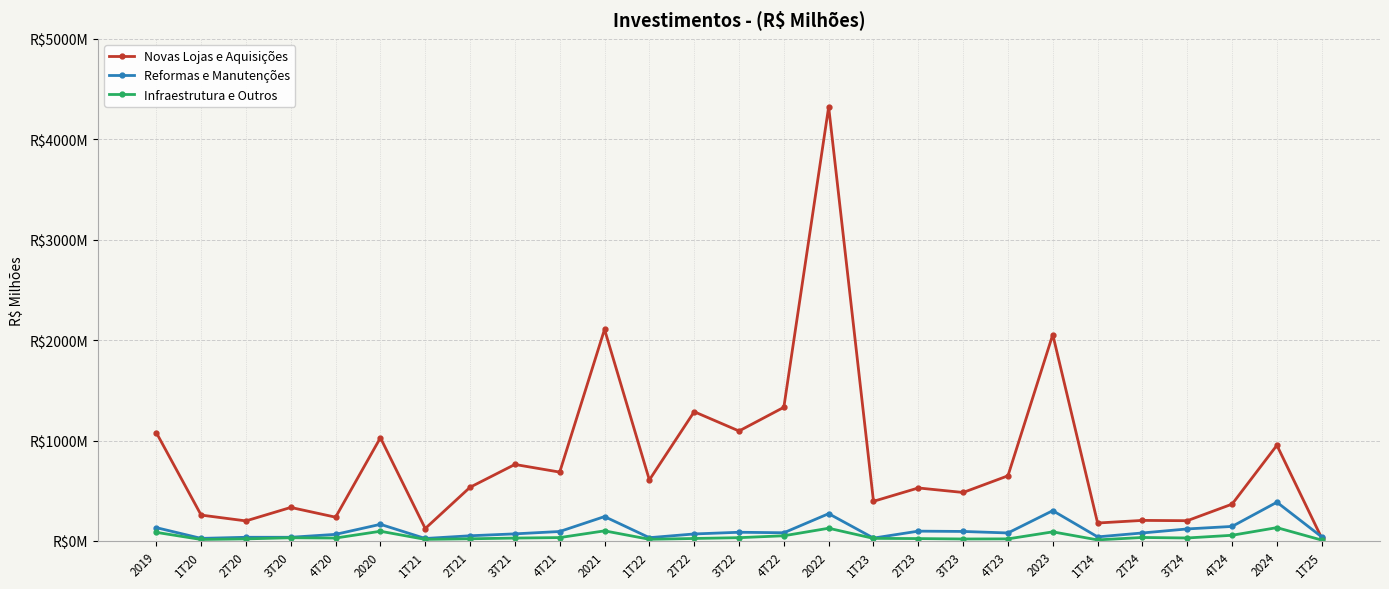

Rank the categories by Novas Lojas e Aquisições value from lowest to highest.

1T25, 1T21, 1T24, 2T20, 3T24, 2T24, 4T20, 1T20, 3T20, 4T24, 1T23, 3T23, 2T23, 2T21, 1T22, 4T23, 4T21, 3T21, 2024, 2020, 2019, 3T22, 2T22, 4T22, 2023, 2021, 2022